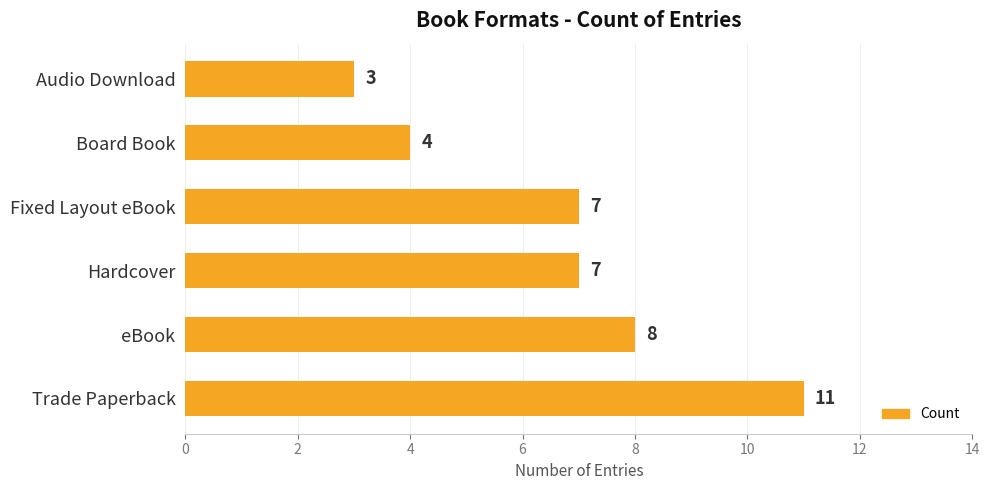

What is the smallest value displayed?

3